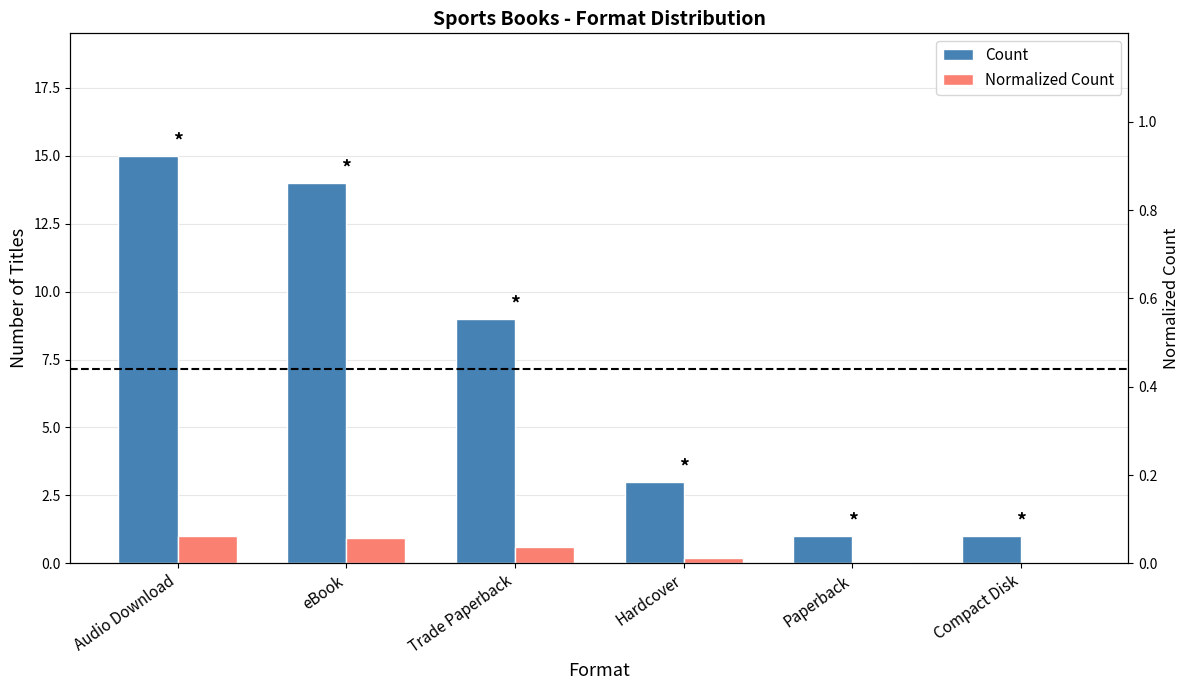

Where does the Count series first go above 9?

Audio Download